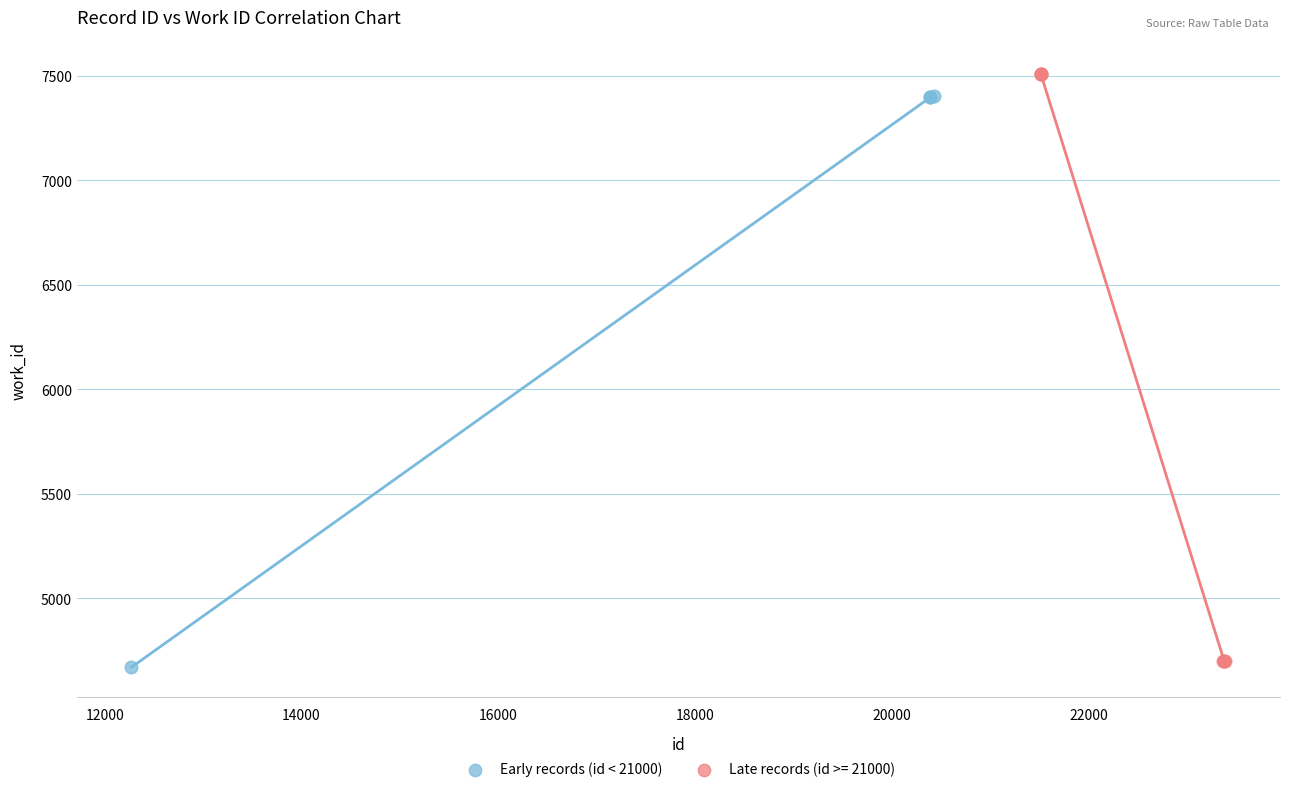

Which series has the widest spread of Y values?

Late records (id >= 21000)